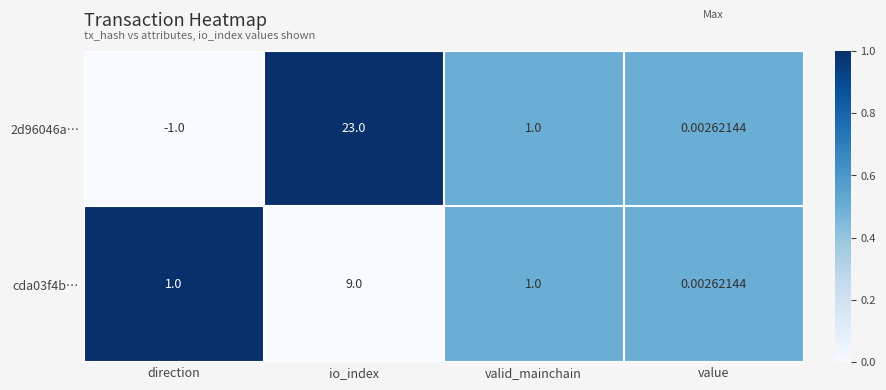

Which category has the lowest value in the 2d96046a… series?

direction